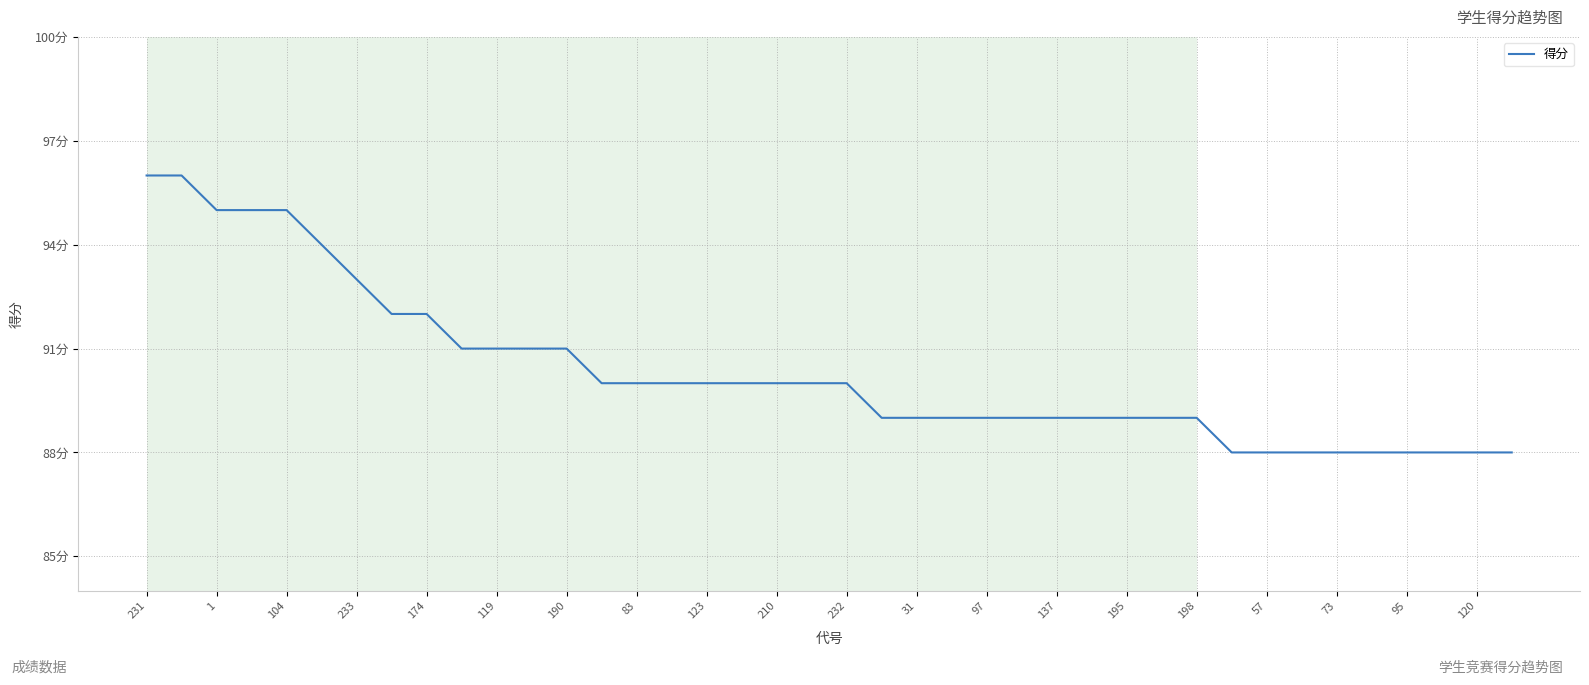

Reading right to left, list all the values displayed in this chart.

88	88	88	88	88	88	88	88	88	89	89	89	89	89	89	89	89	89	89	90	90	90	90	90	90	90	90	91	91	91	91	92	92	93	94	95	95	95	96	96